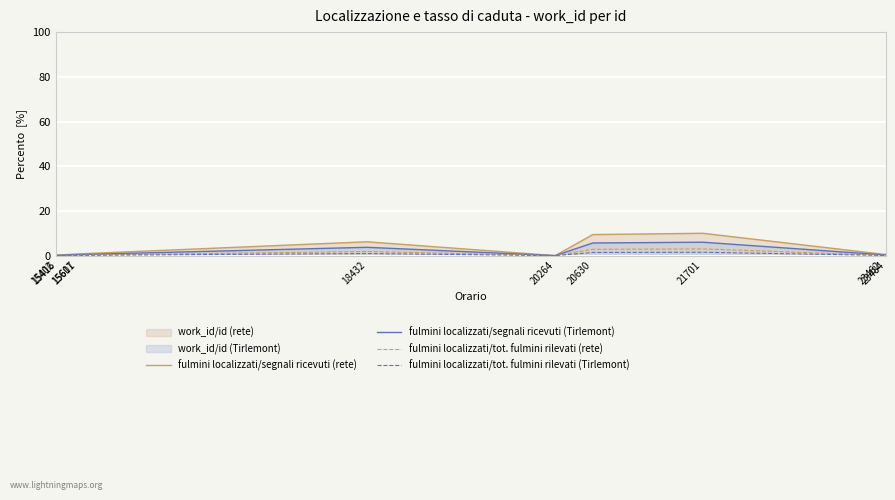

List the series in order of their peak value, highest first.

fulmini localizzati/segnali ricevuti (rete), fulmini localizzati/segnali ricevuti (Tirlemont), fulmini localizzati/tot. fulmini rilevati (rete), fulmini localizzati/tot. fulmini rilevati (Tirlemont)